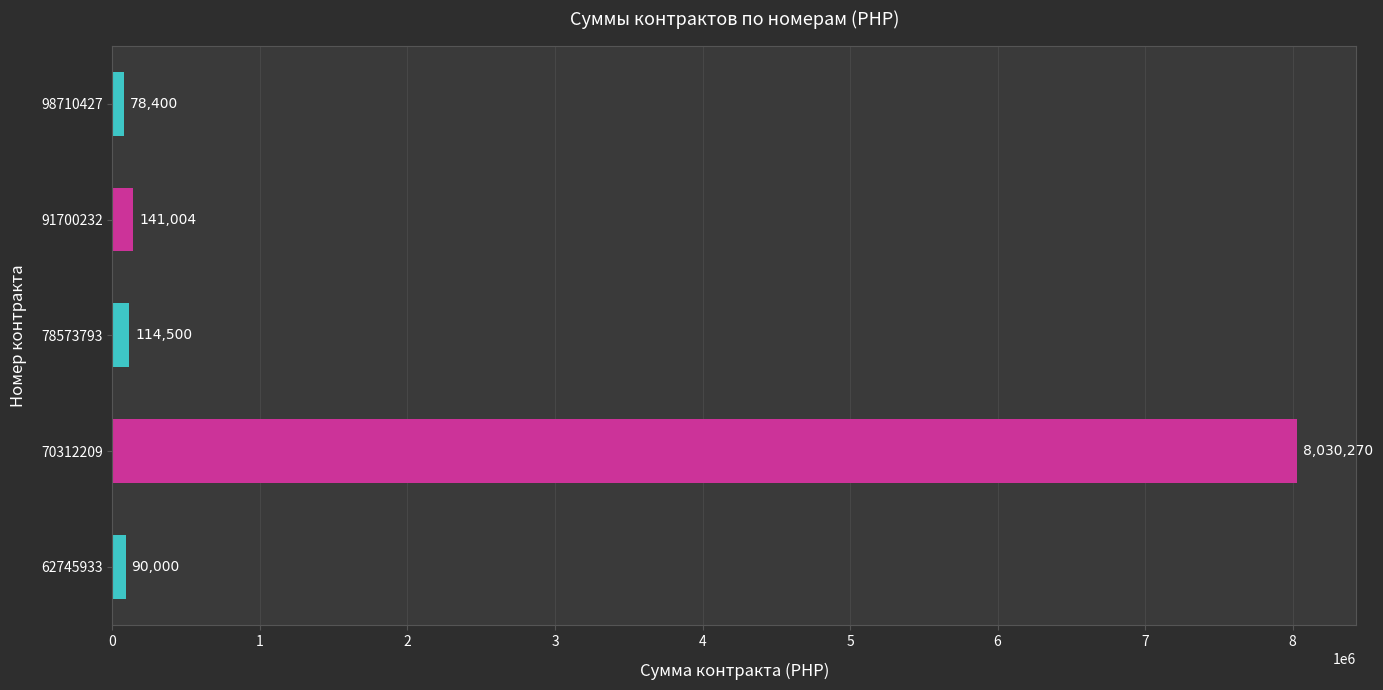

What is the minimum value shown in the chart?

78400